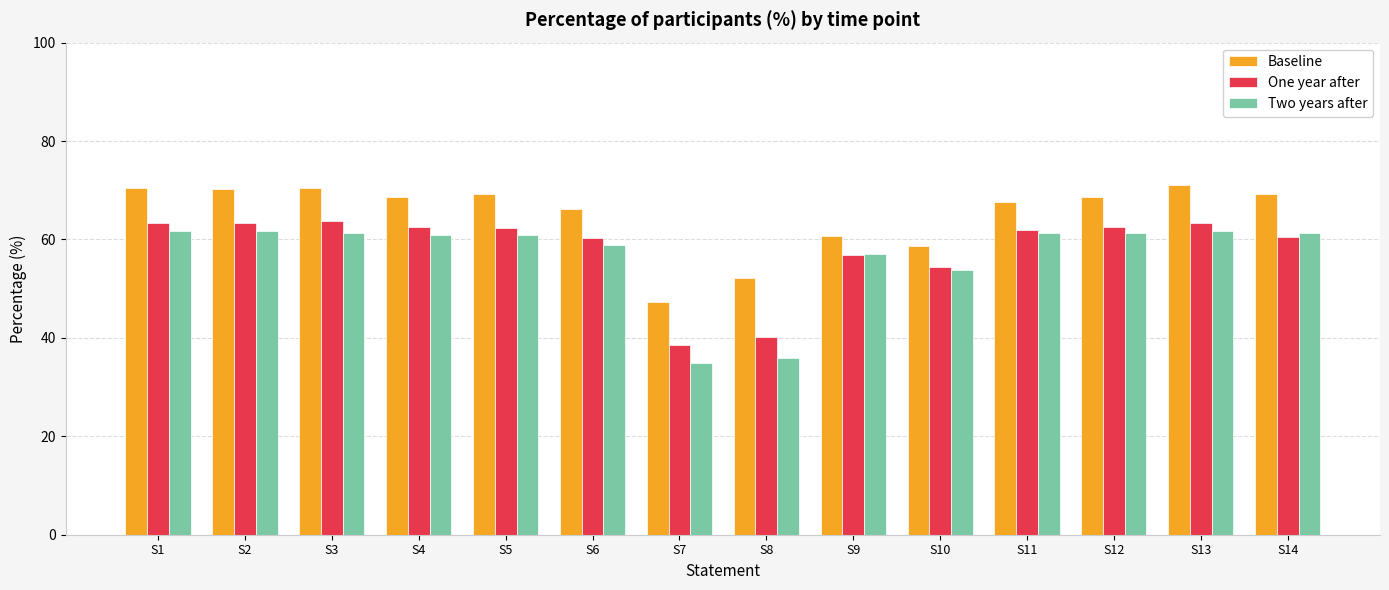

Rank the series by their average value, from highest to lowest.

Baseline, One year after, Two years after